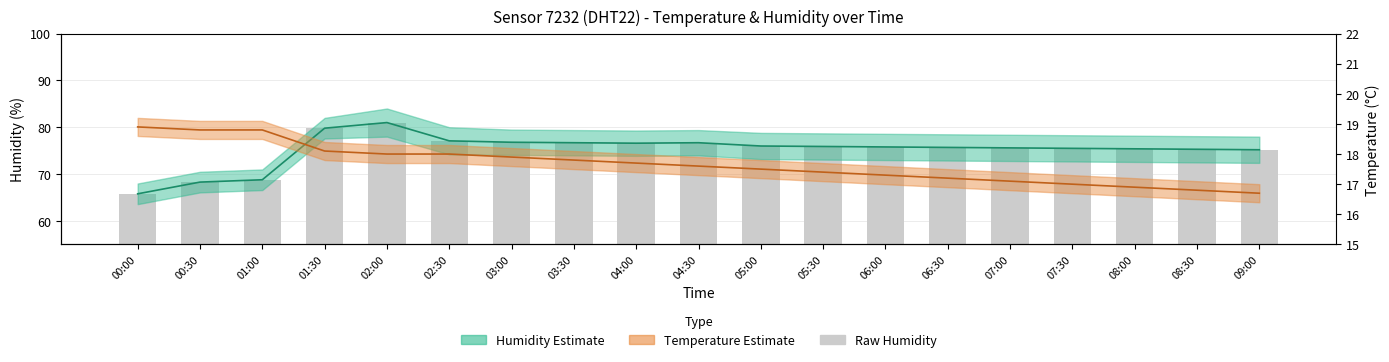

What is the approximate value of Temperature (mean) at 03:30?

17.8